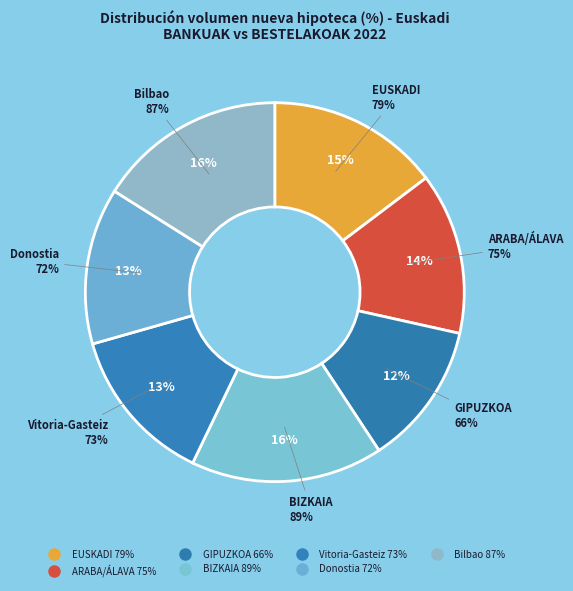

Is there any slice that represents more than half of the pie?

No